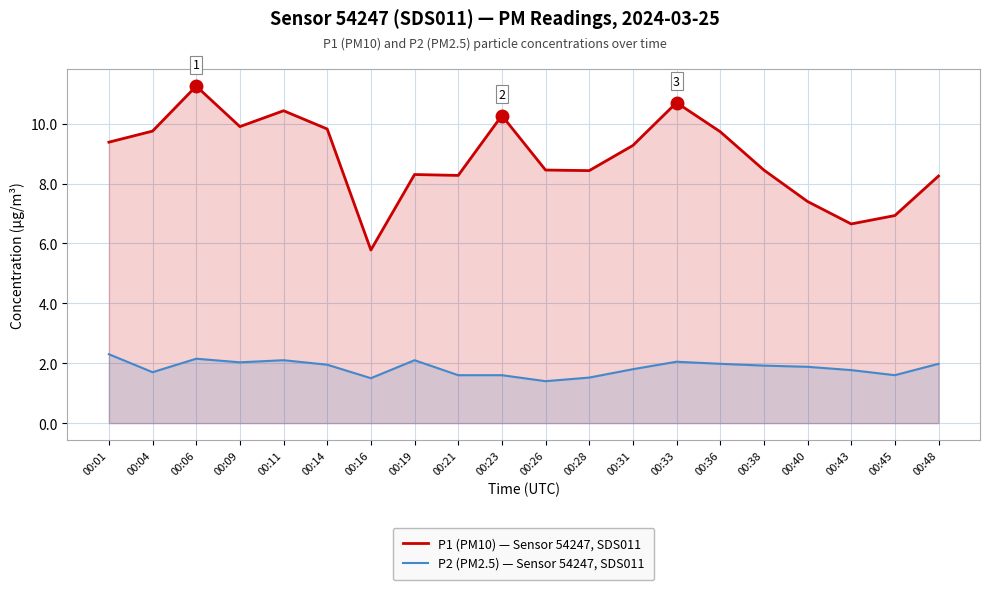

What is the smallest value displayed?

1.4